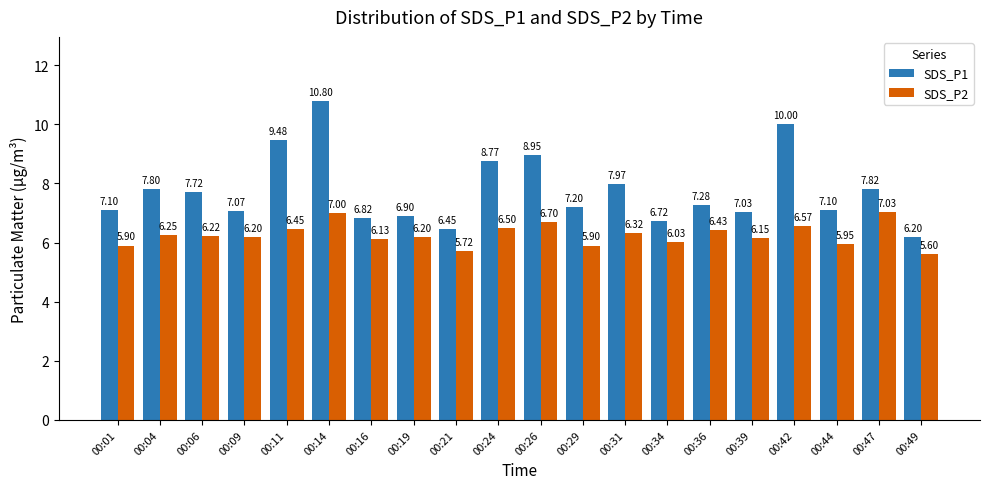

What is the difference between the maximum and minimum values in the SDS_P2 series?

1.4